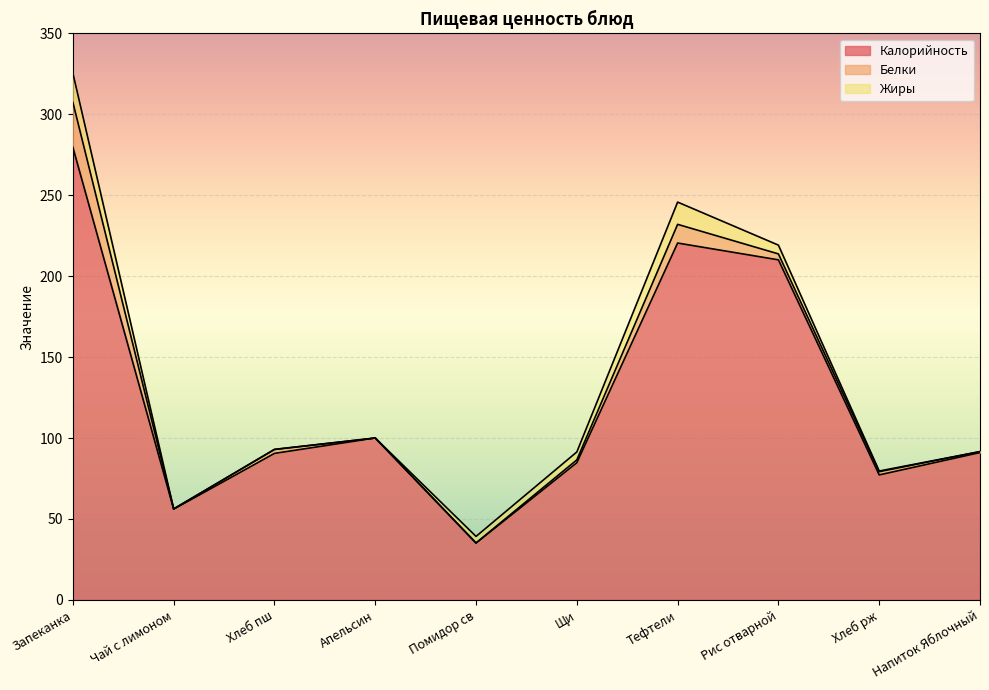

How many values in the Белки series are below 2?

5